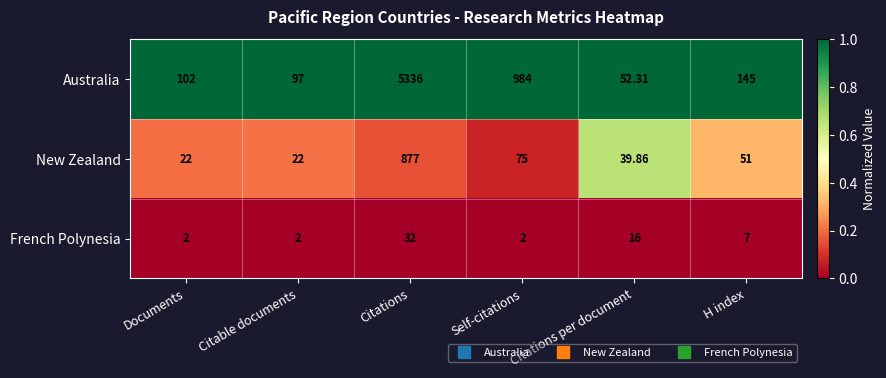

What is the spread (max minus min) of values at Documents?

100.0